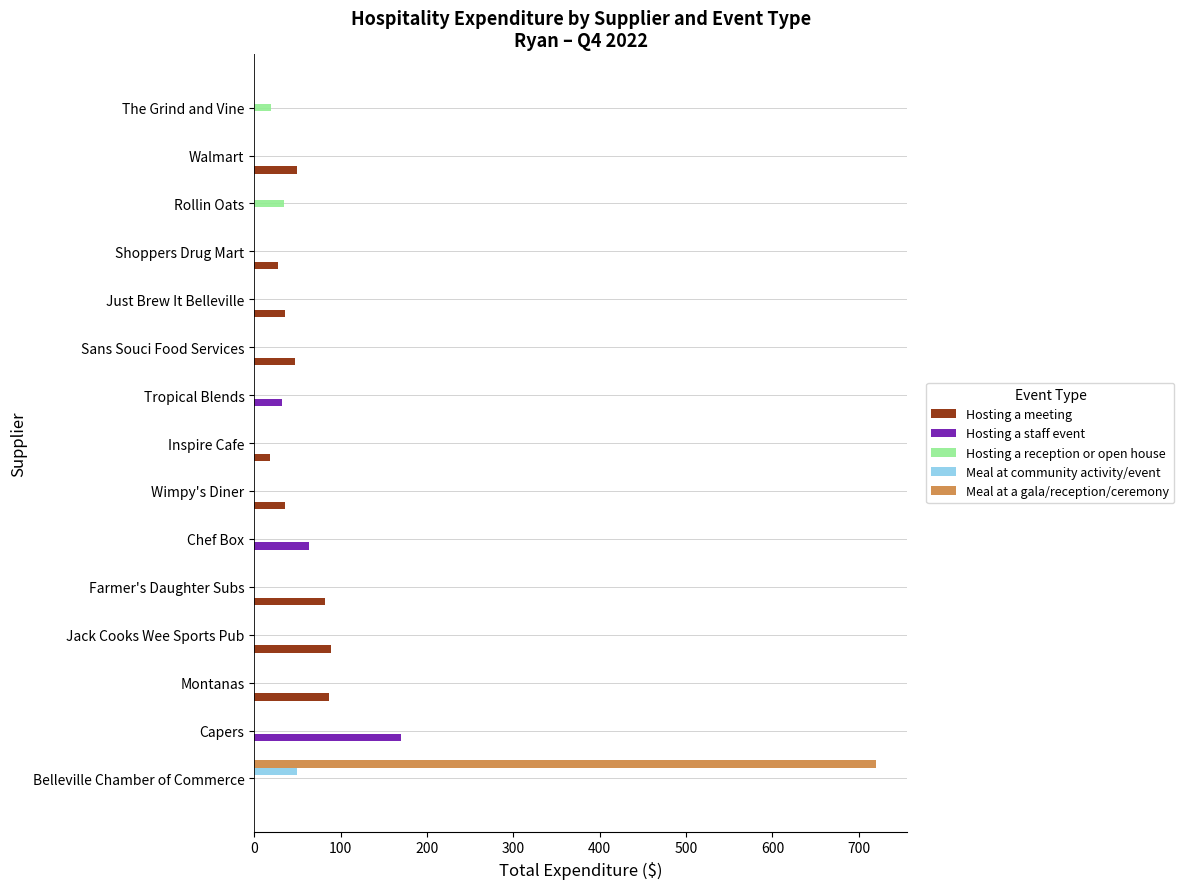

What is the maximum value for Hosting a reception or open house?

35.0